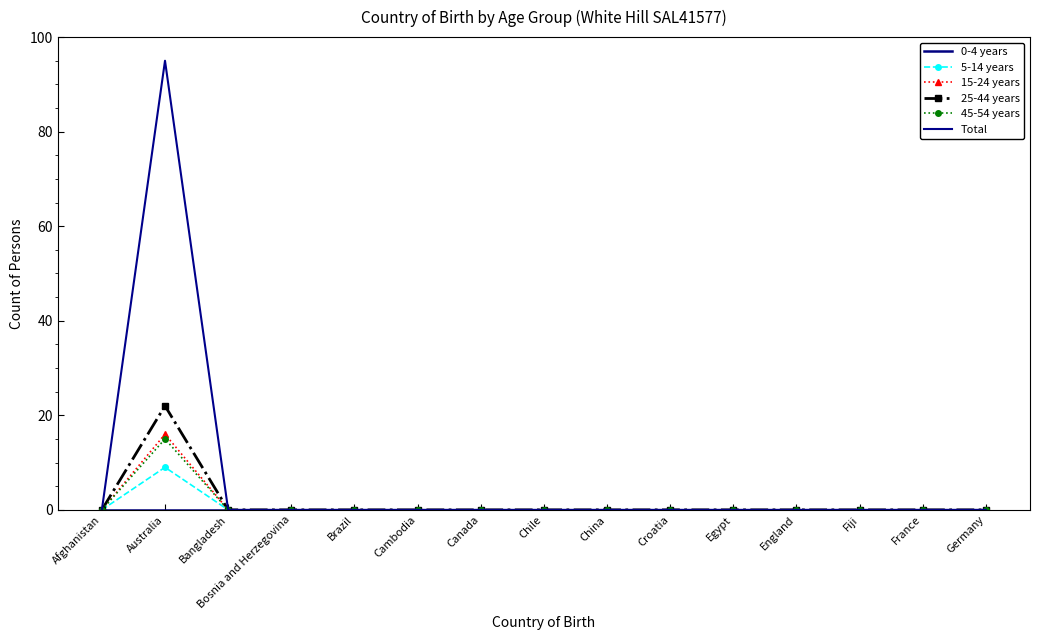

True or false: 25-44 years and 45-54 years intersect in this chart.

False